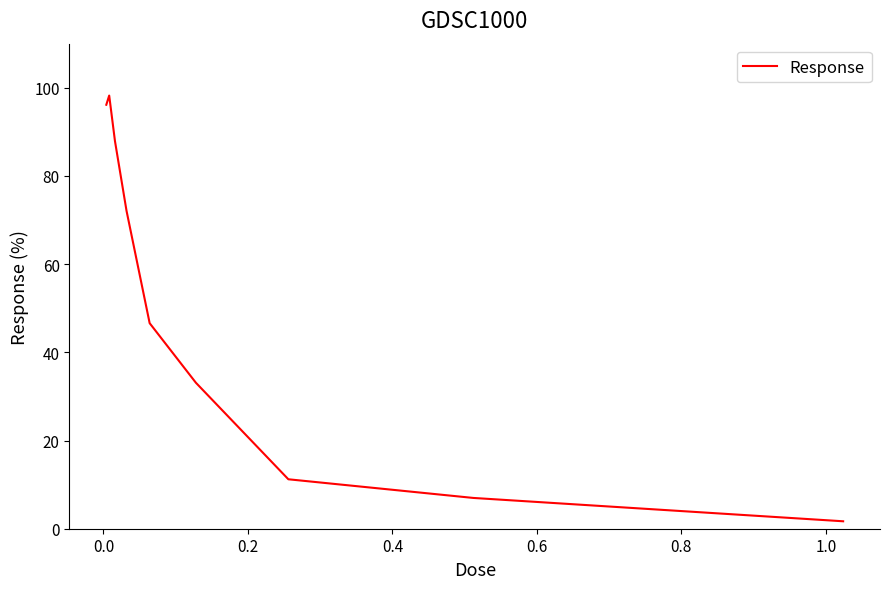

What is the greatest value displayed?

98.2